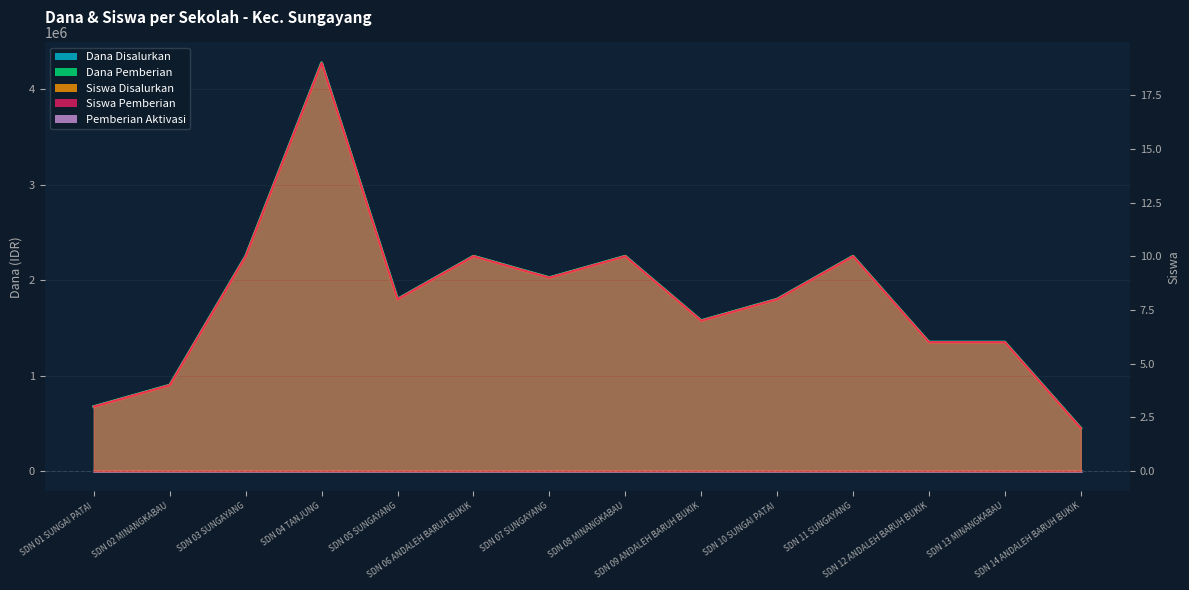

True or false: Dana Disalurkan and Siswa Pemberian cross at least once.

False